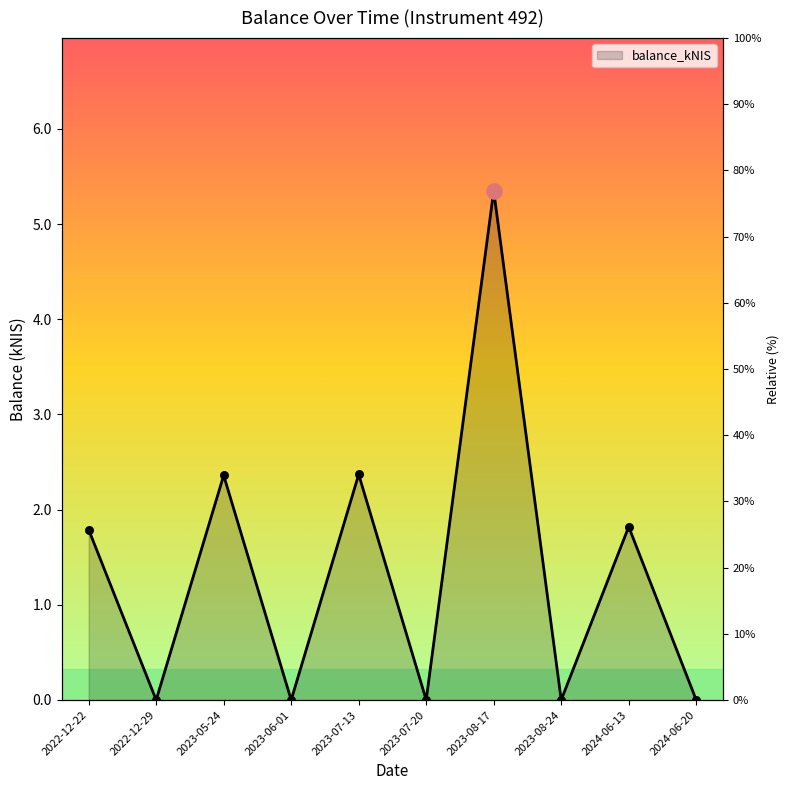

What is the change in value from 2023-08-17 to 2024-06-13?

-3.5